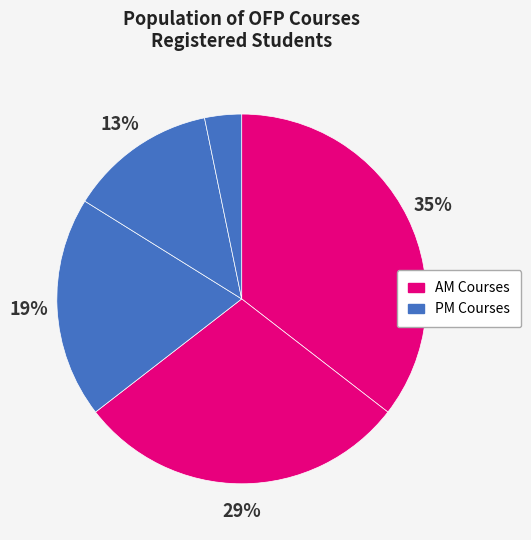

To the nearest percent, what is the difference between the largest and smallest slice percentages?

32%